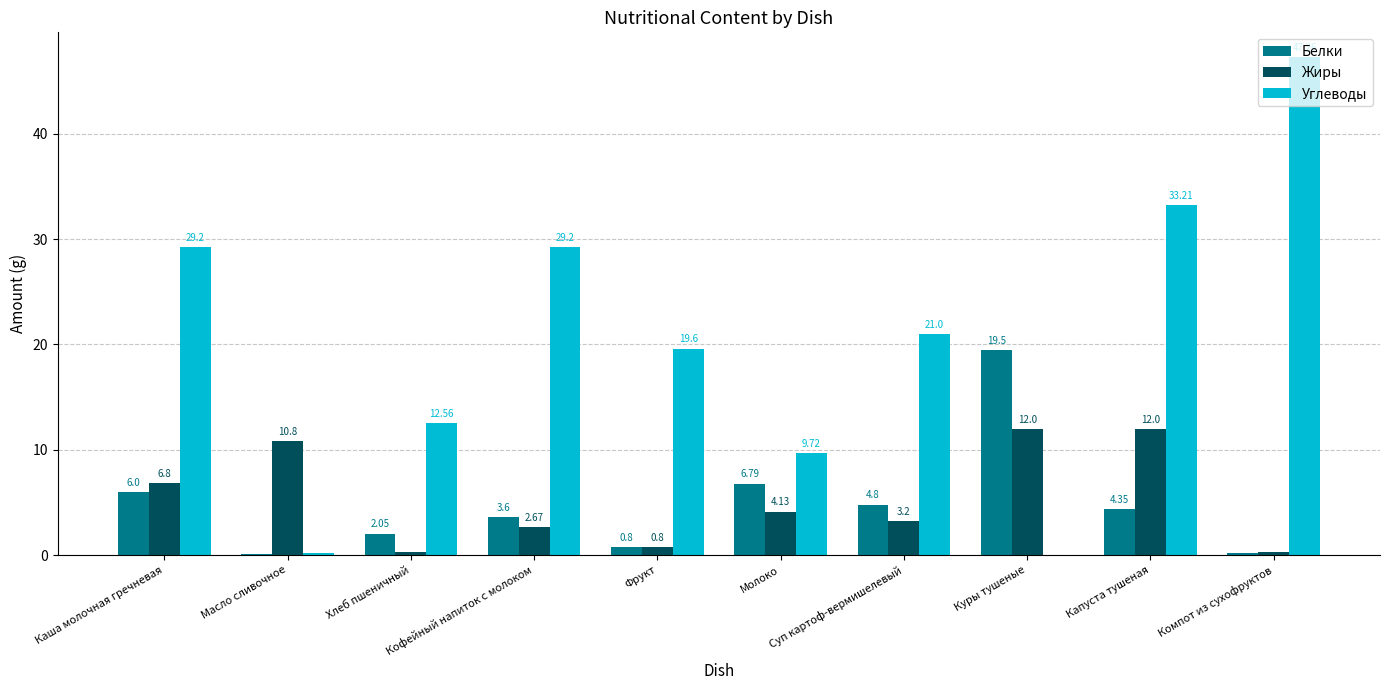

Reading right to left, extract all data points from this chart.

Белки: Компот из сухофруктов=0.2	Капуста тушеная=4.3	Куры тушеные=19.5	Суп картоф-вермишелевый=4.8	Молоко=6.8	Фрукт=0.8	Кофейный напиток с молоком=3.6	Хлеб пшеничный=2.0	Масло сливочное=0.1	Каша молочная гречневая=6.0
Жиры: Компот из сухофруктов=0.3	Капуста тушеная=12.0	Куры тушеные=12.0	Суп картоф-вермишелевый=3.2	Молоко=4.1	Фрукт=0.8	Кофейный напиток с молоком=2.7	Хлеб пшеничный=0.3	Масло сливочное=10.8	Каша молочная гречневая=6.8
Углеводы: Компот из сухофруктов=47.3	Капуста тушеная=33.2	Куры тушеные=0.0	Суп картоф-вермишелевый=21.0	Молоко=9.7	Фрукт=19.6	Кофейный напиток с молоком=29.2	Хлеб пшеничный=12.6	Масло сливочное=0.2	Каша молочная гречневая=29.2